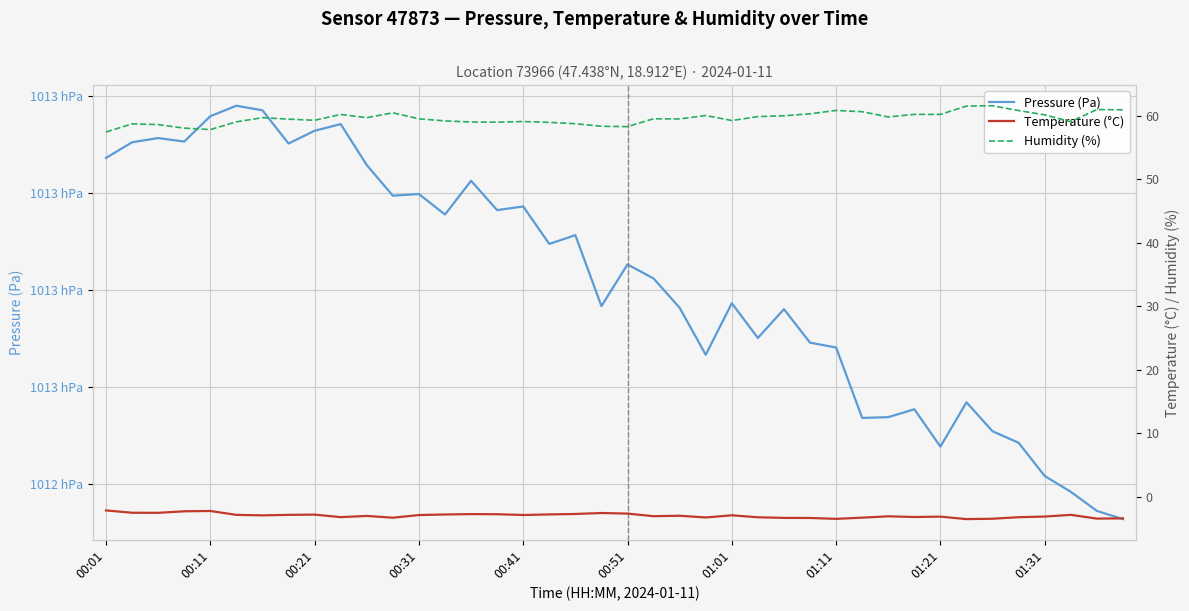

Is this an area chart (filled region under the line)?

No